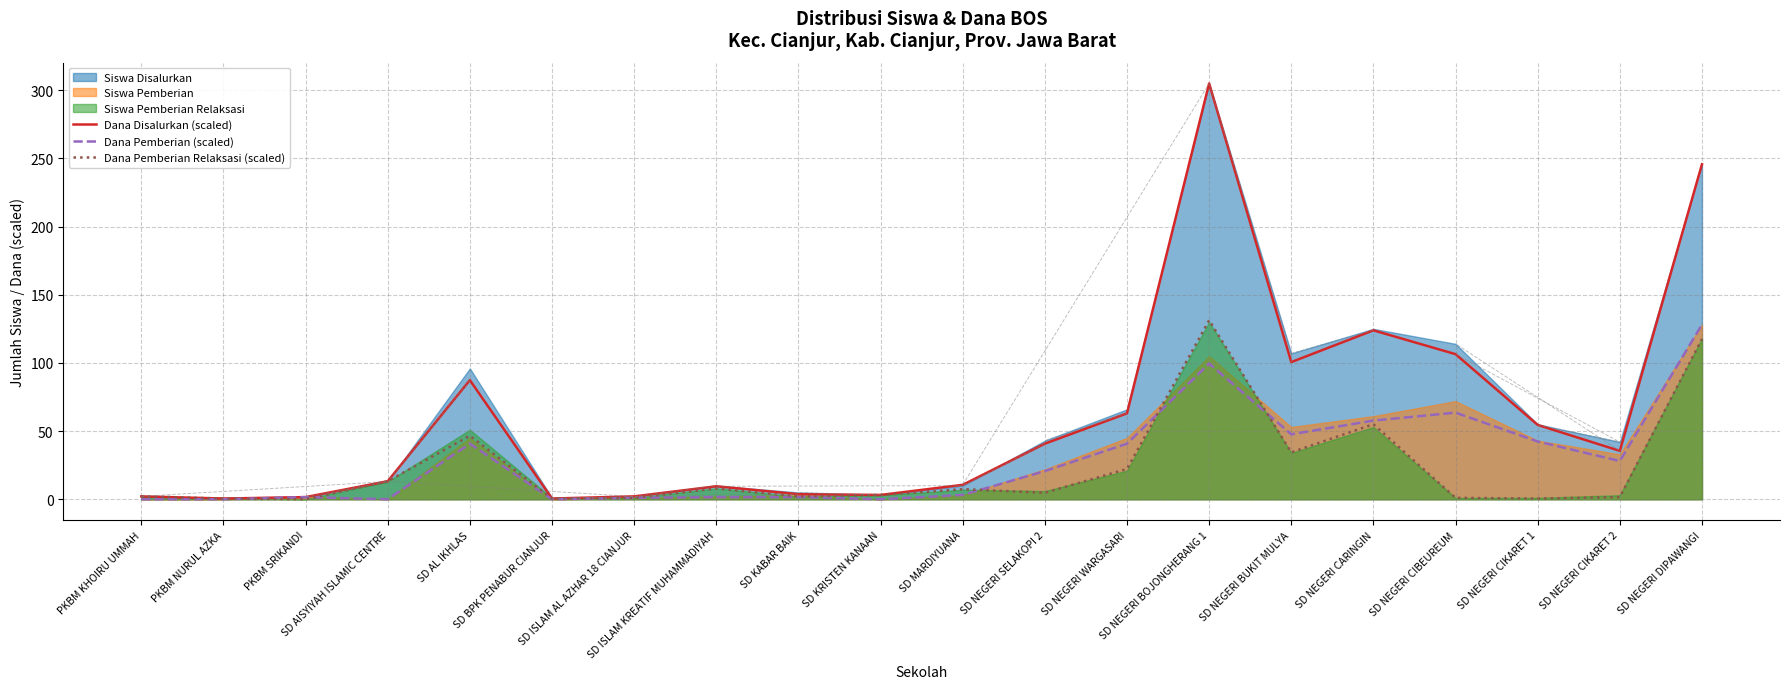

At SD NEGERI BOJONGHERANG 1, list the series in order from largest to smallest.

Dana Disalurkan (scaled), Dana Pemberian Relaksasi (scaled), Dana Pemberian (scaled)